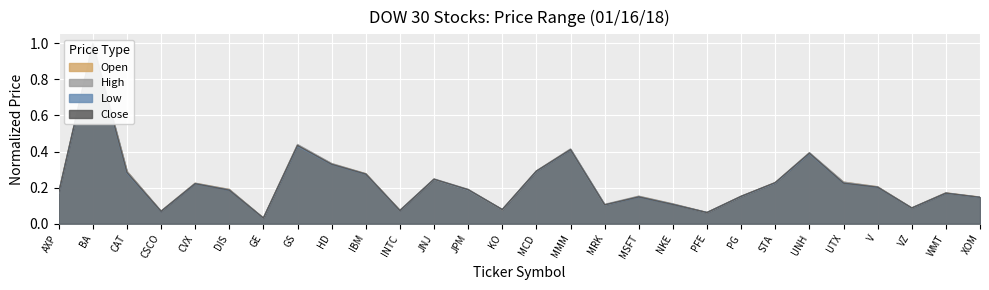

Reading left to right, what are all the values shown in this chart?

Open: 0.2	1.0	0.3	0.1	0.2	0.2	0.0	0.4	0.3	0.3	0.1	0.2	0.2	0.1	0.3	0.4	0.1	0.2	0.1	0.1	0.2	0.2	0.4	0.2	0.2	0.1	0.2	0.1
High: 0.2	1.0	0.3	0.1	0.2	0.2	0.0	0.4	0.3	0.3	0.1	0.2	0.2	0.1	0.3	0.4	0.1	0.2	0.1	0.1	0.2	0.2	0.4	0.2	0.2	0.1	0.2	0.1
Low: 0.2	1.0	0.3	0.1	0.2	0.2	0.0	0.4	0.3	0.3	0.1	0.2	0.2	0.1	0.3	0.4	0.1	0.1	0.1	0.1	0.2	0.2	0.4	0.2	0.2	0.1	0.2	0.1
Close: 0.2	1.0	0.3	0.1	0.2	0.2	0.0	0.4	0.3	0.3	0.1	0.2	0.2	0.1	0.3	0.4	0.1	0.1	0.1	0.1	0.2	0.2	0.4	0.2	0.2	0.1	0.2	0.1